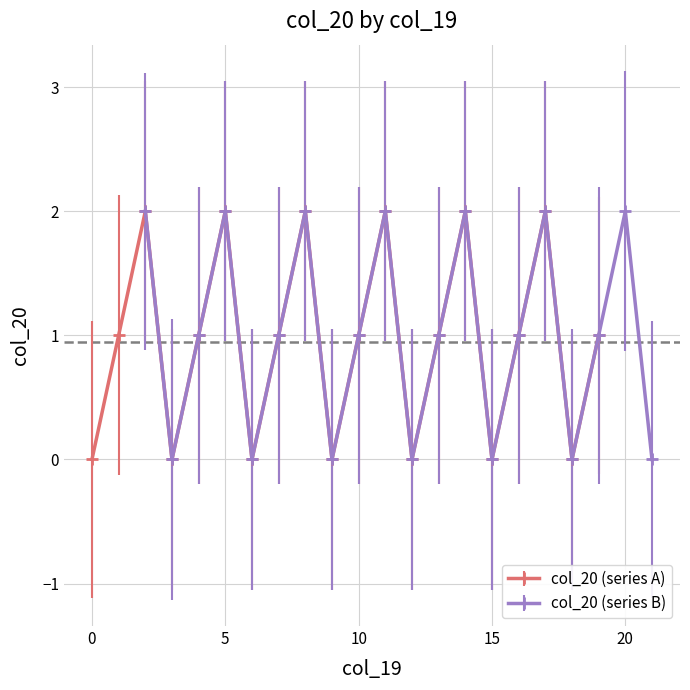

How many interior local peaks does the col_20 (series A) series have?

6